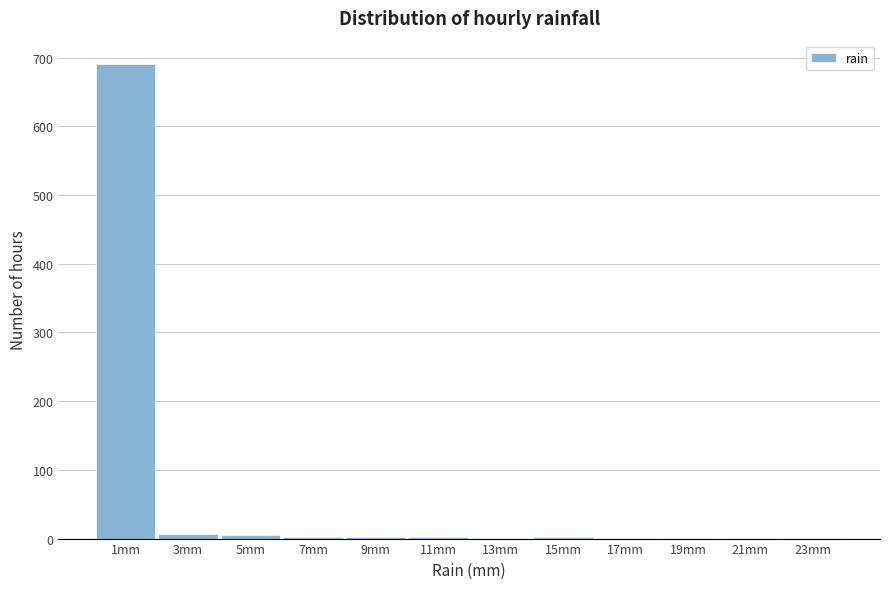

Reading left to right, transcribe this chart: for each bar, give the range it covers on the x-axis and its height. The values are not printed on the chart, so give them approximately, as read against the axis.

0 to 2: 690
2 to 4: under 10
4 to 6: under 10
6 to 8: under 10
8 to 10: under 10
10 to 12: under 10
12 to 14: under 10
14 to 16: under 10
16 to 18: under 10
18 to 20: under 10
20 to 22: under 10
22 to 24: under 10